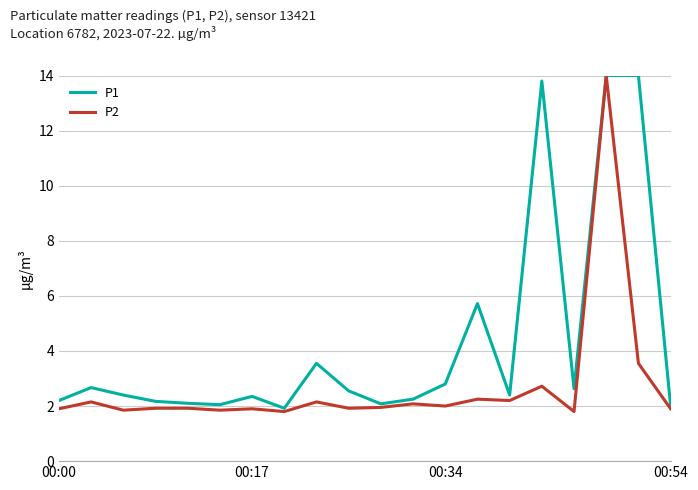

List the series in order of their overall mean, lowest first.

P2, P1